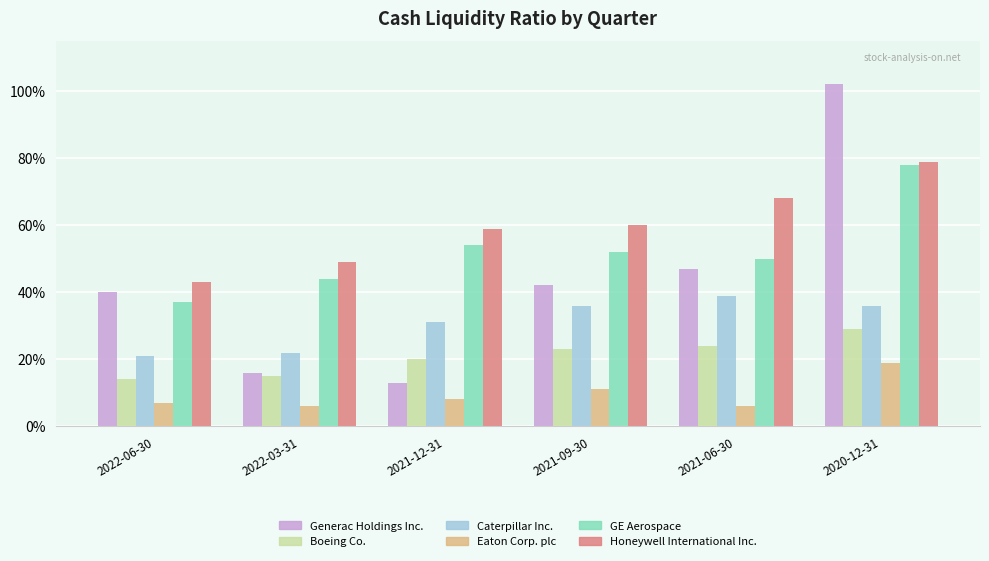

Rank the categories by Boeing Co. value from highest to lowest.

2020-12-31, 2021-06-30, 2021-09-30, 2021-12-31, 2022-03-31, 2022-06-30